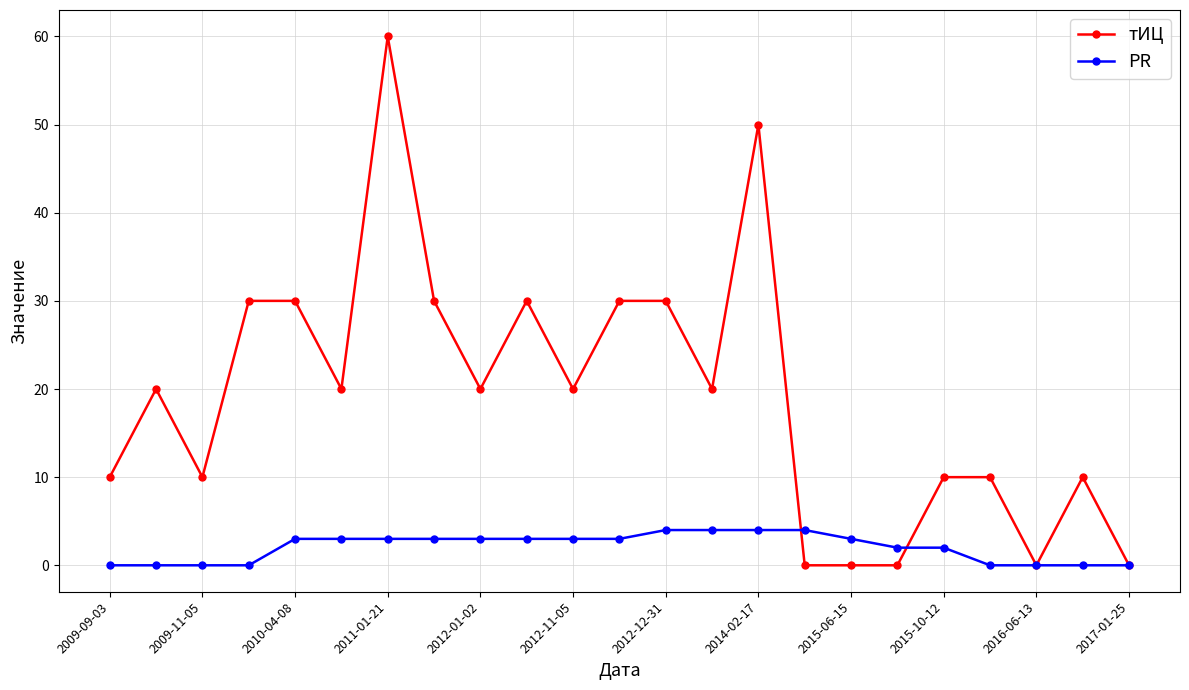

Which series has the largest total across all categories?

тИЦ